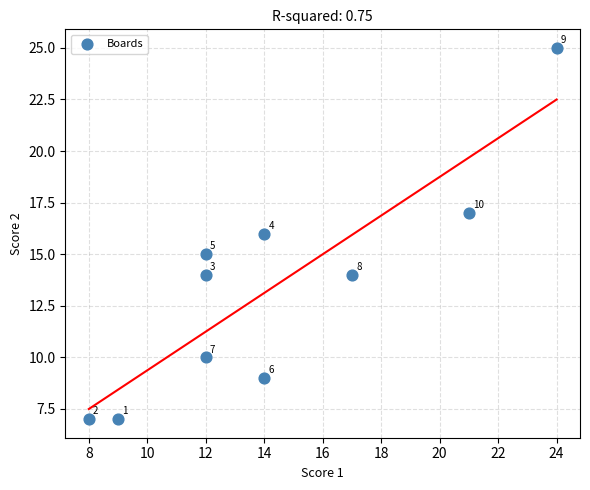

What is the range of Y values (max minus min)?

18